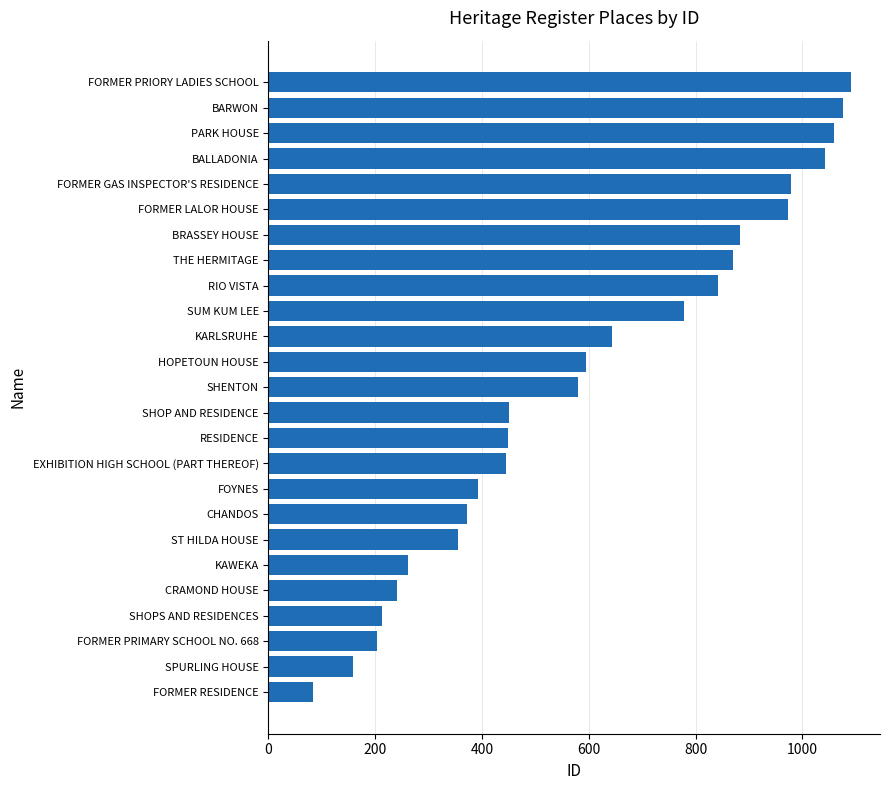

What is the sum of all values?

15043